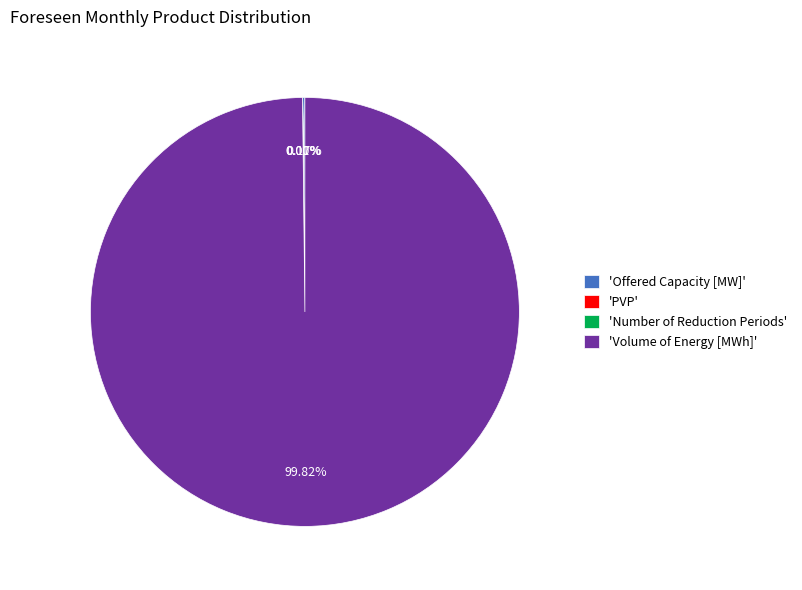

Is there any slice that represents more than half of the pie?

Yes